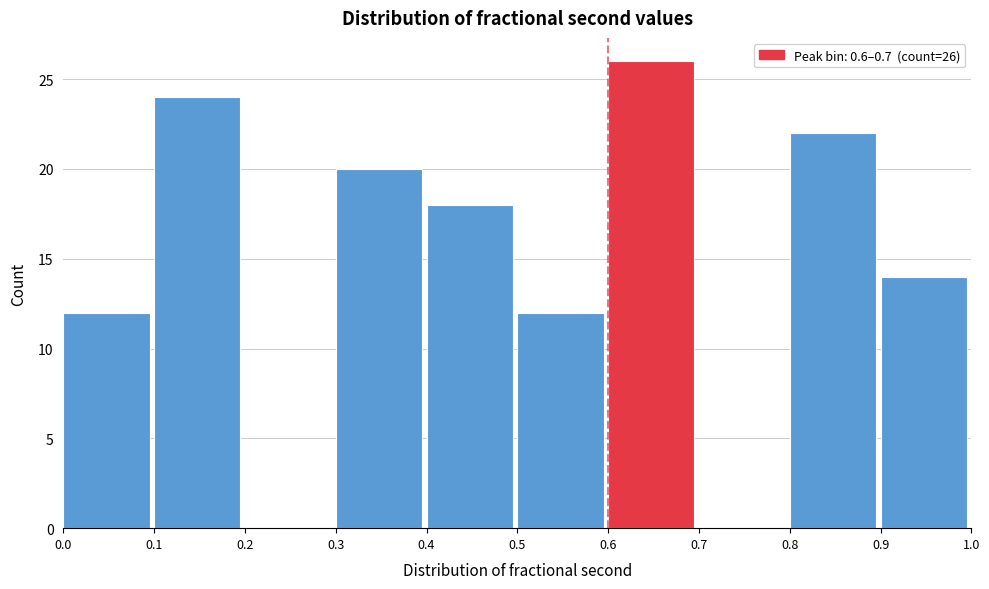

Which range on the x-axis has the tallest bar?

0.6 to 0.7